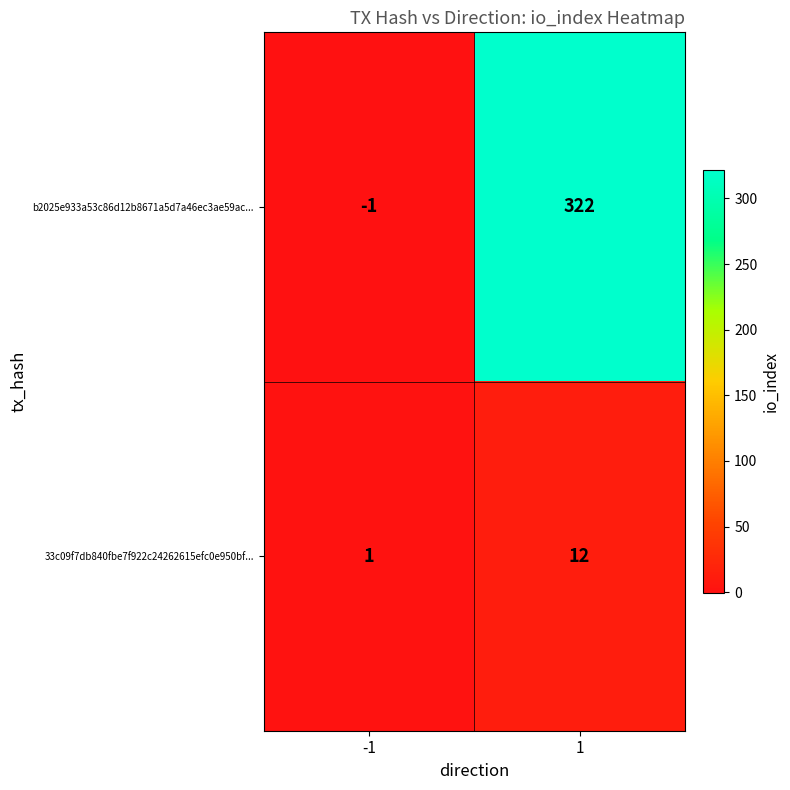

Reading left to right, extract all data points from this chart.

b2025e933a53c86d12b8671a5d7a46ec3ae59ac...: -1	322
33c09f7db840fbe7f922c24262615efc0e950bf...: 1	12